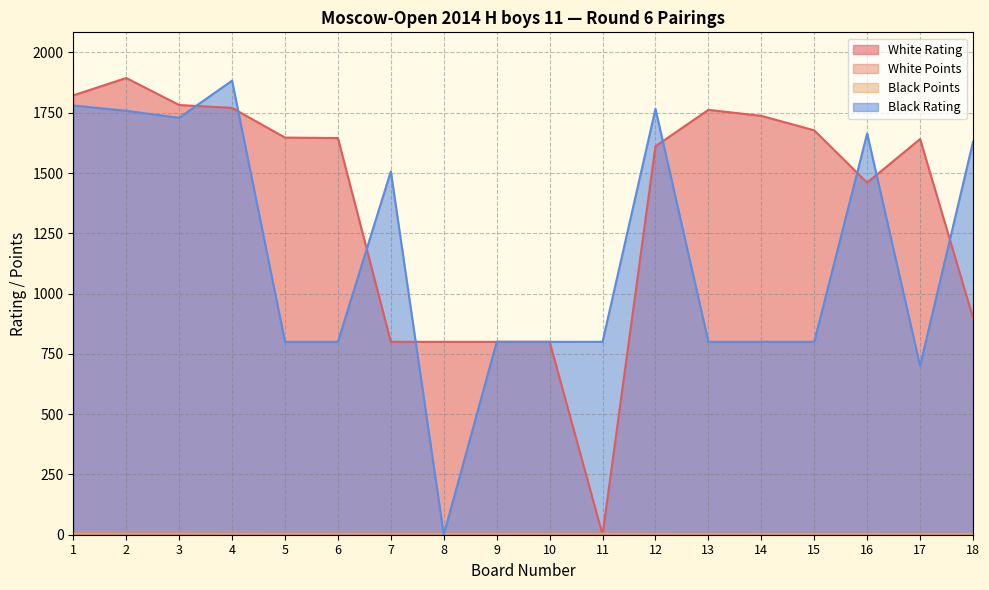

What value does the White Rating series have at 14?

1737.0